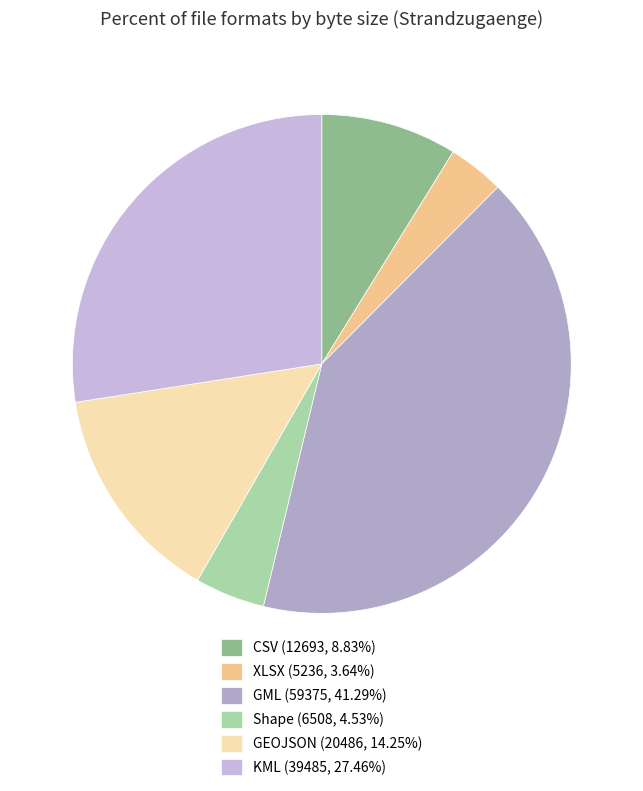

What portion of the pie excludes GML?

58.7%